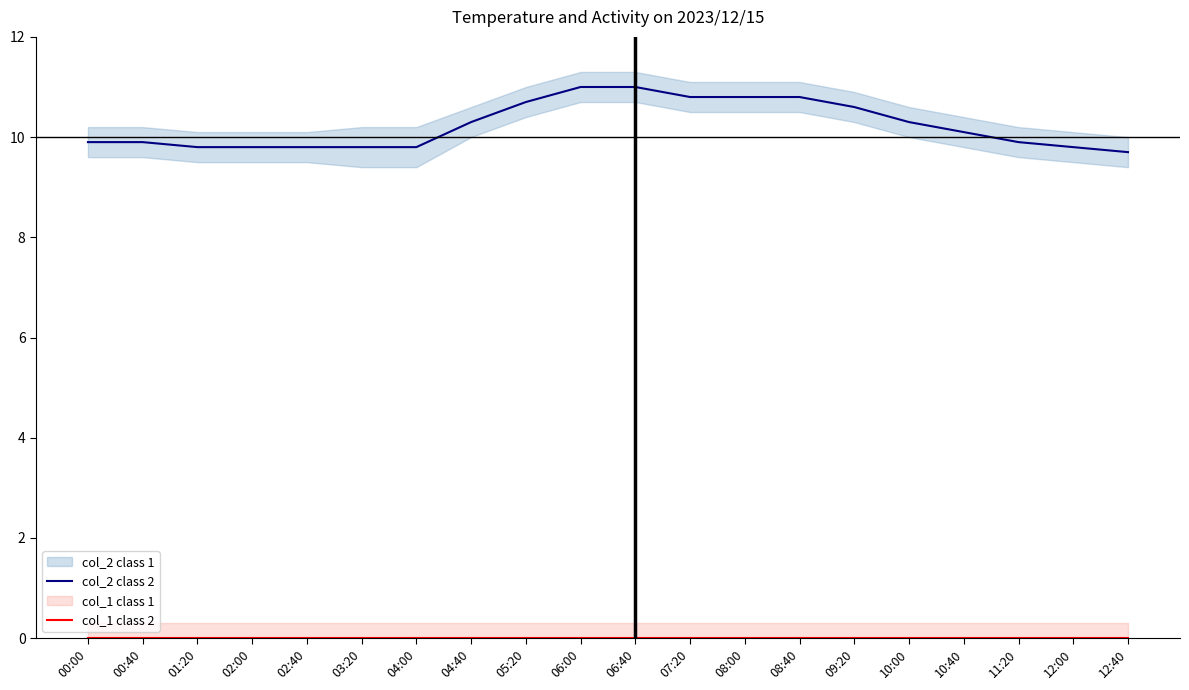

What is the value of the col_2 point at the 12th from the left?

10.8